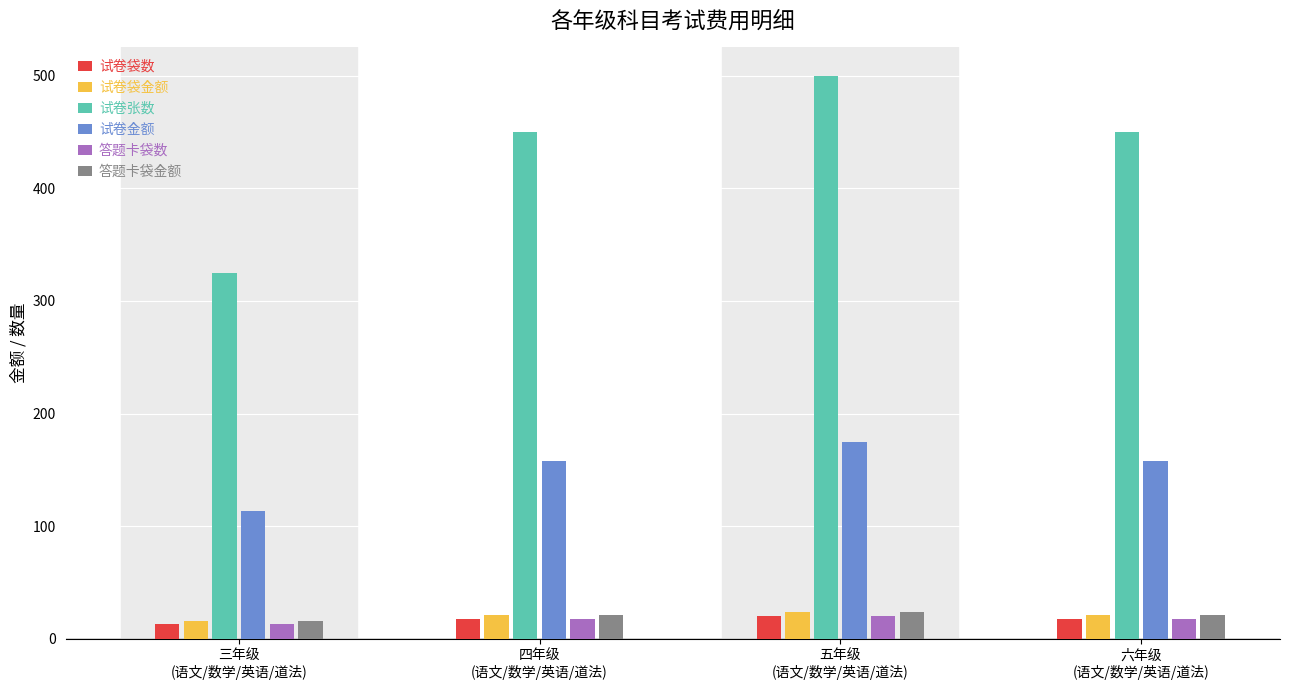

The value of 试卷金额 at 三年级
(语文/数学/英语/道法) is 113.8. True or false?

True